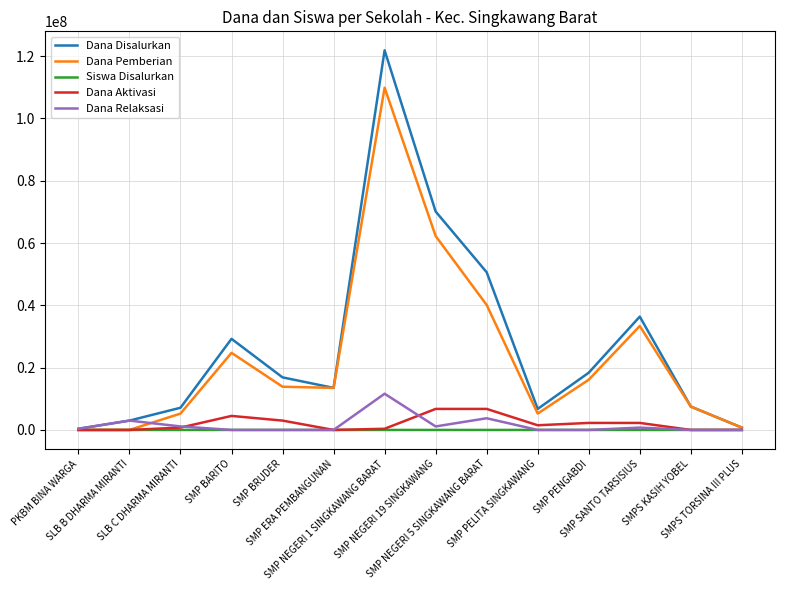

What is the highest value of the Dana Pemberian series?

109875000